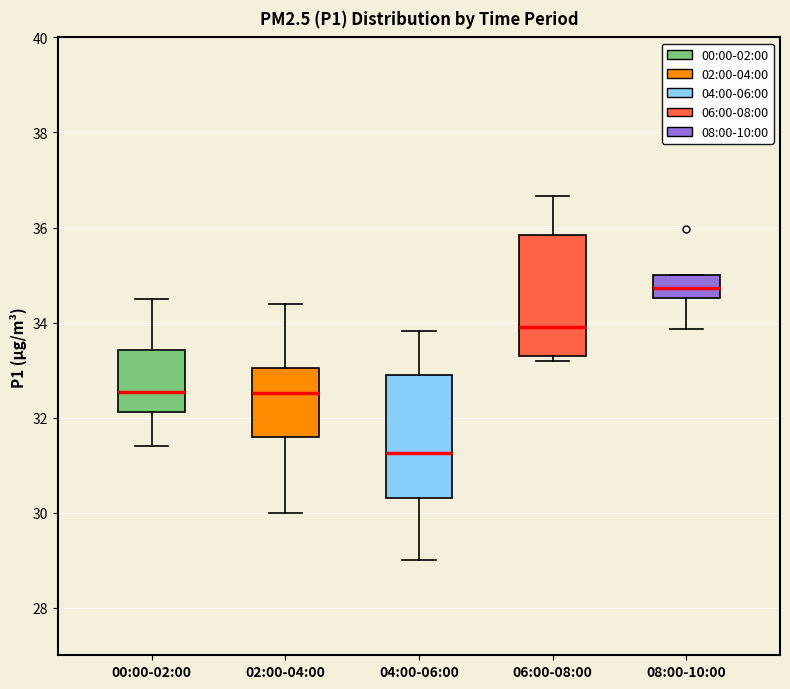

Reading left to right, read every box against the y-axis: the position of its median line, the range the box covers, and the ends of its whiskers. The values are not printed on the chart, so give them approximately, as read against the axis.

00:00-02:00: median 32.6, box 32.2 to 33.4, whiskers 31.4 to 34.6
02:00-04:00: median 32.6, box 31.6 to 33.0, whiskers 30.0 to 34.4
04:00-06:00: median 31.2, box 30.4 to 32.8, whiskers 29.0 to 33.8
06:00-08:00: median 34.0, box 33.4 to 35.8, whiskers 33.2 to 36.6
08:00-10:00: median 34.8, box 34.6 to 35.0, whiskers 33.8 to 35.0